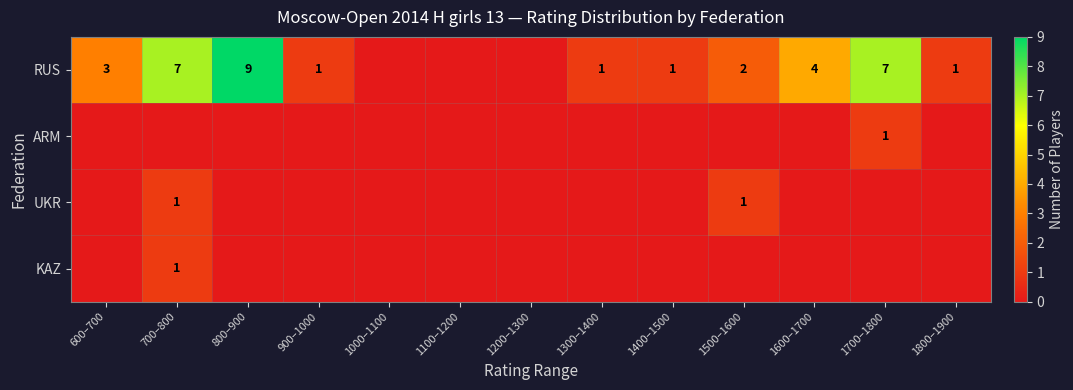

What is the total value across all series at 700–800?

9